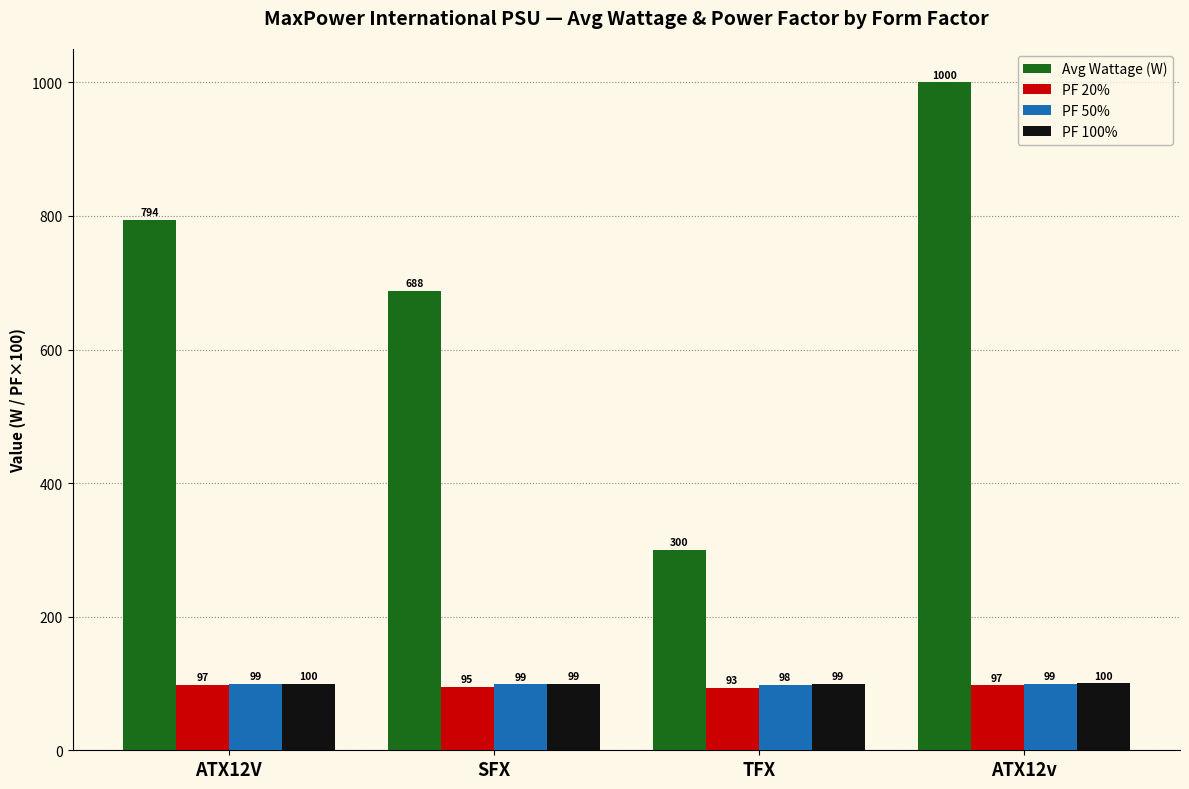

Does the chart contain any negative values?

No